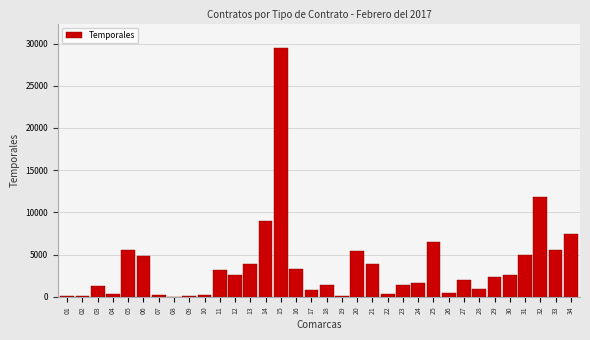

What is the sum of all values?

123416